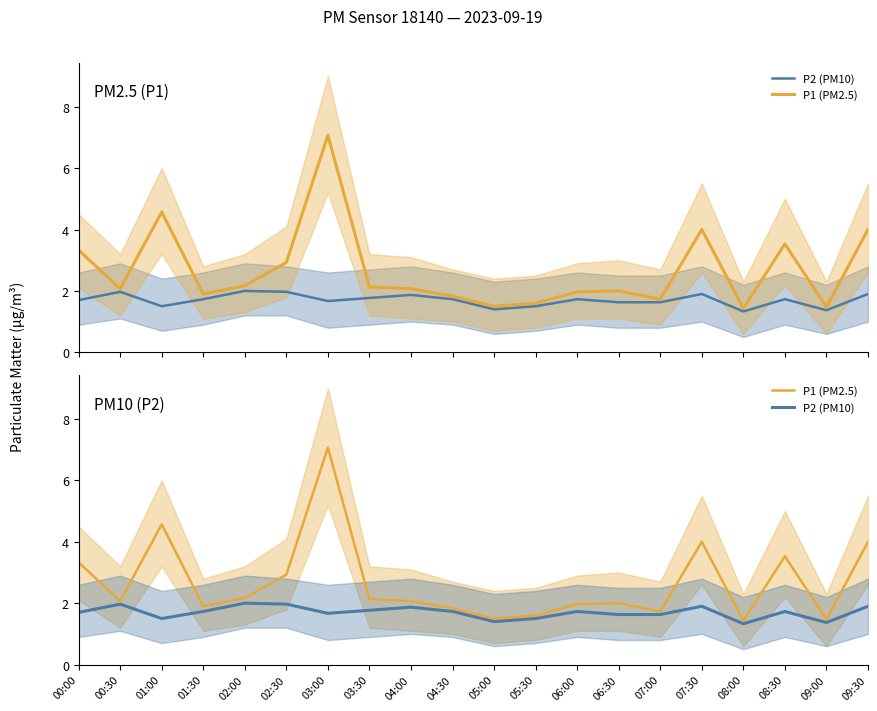

Is it true that P1 (PM2.5) equals 2.2 at 08:00?

False